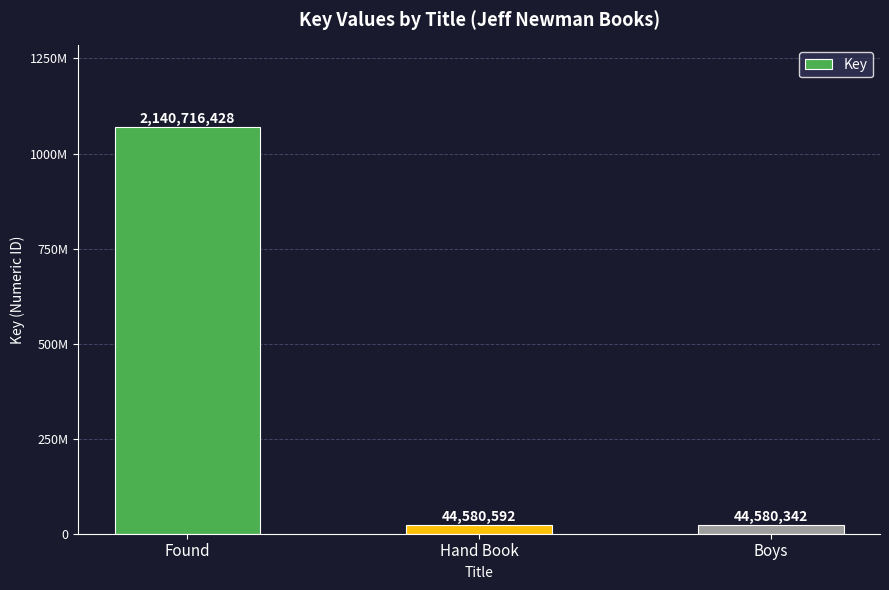

Does the chart contain any negative values?

No